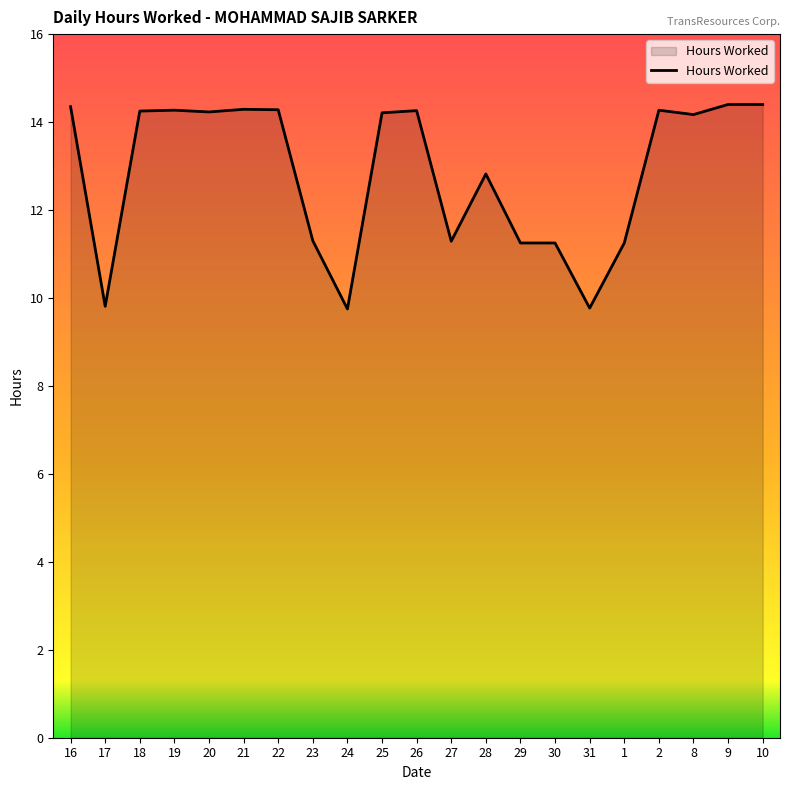

True or false: the data shows 14.3 at 22.

True